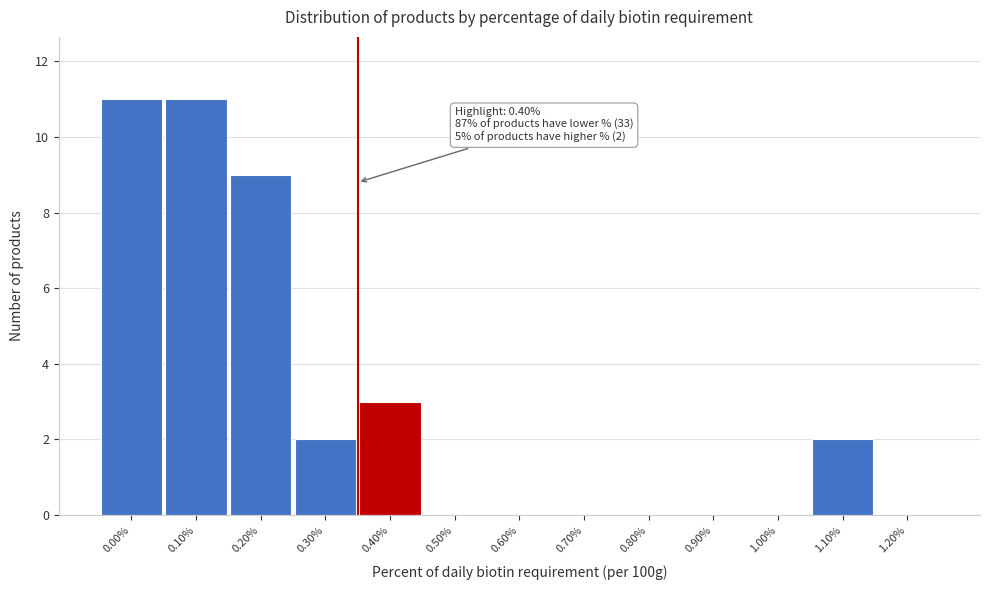

Reading right to left, what are all the values shown in this chart?

1.20%=0	1.10%=2	1.00%=0	0.90%=0	0.80%=0	0.70%=0	0.60%=0	0.50%=0	0.40%=3	0.30%=2	0.20%=9	0.10%=11	0.00%=11